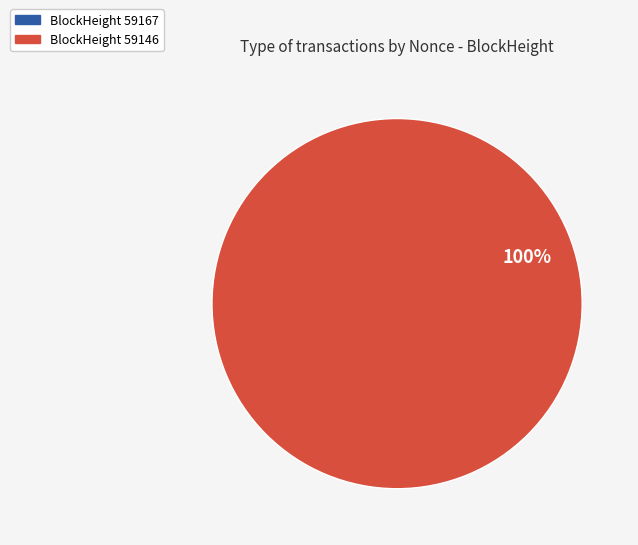

To the nearest percent, what is the average slice percentage?

50%